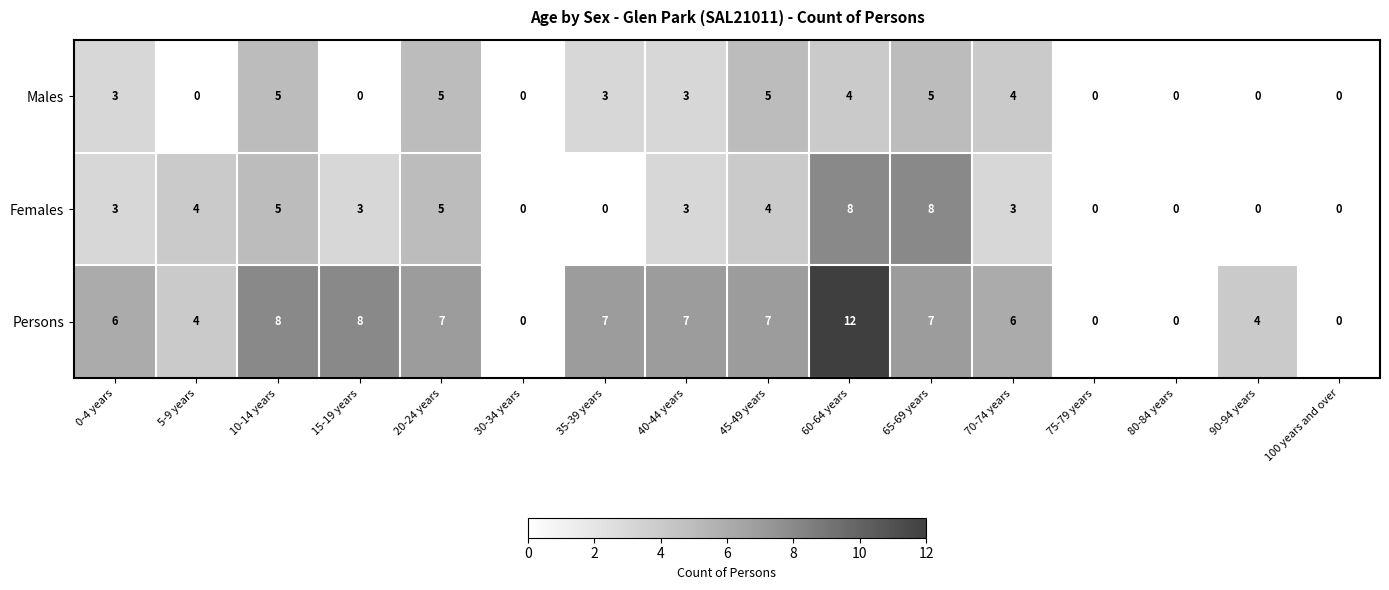

What is the average value of the Persons series?

5